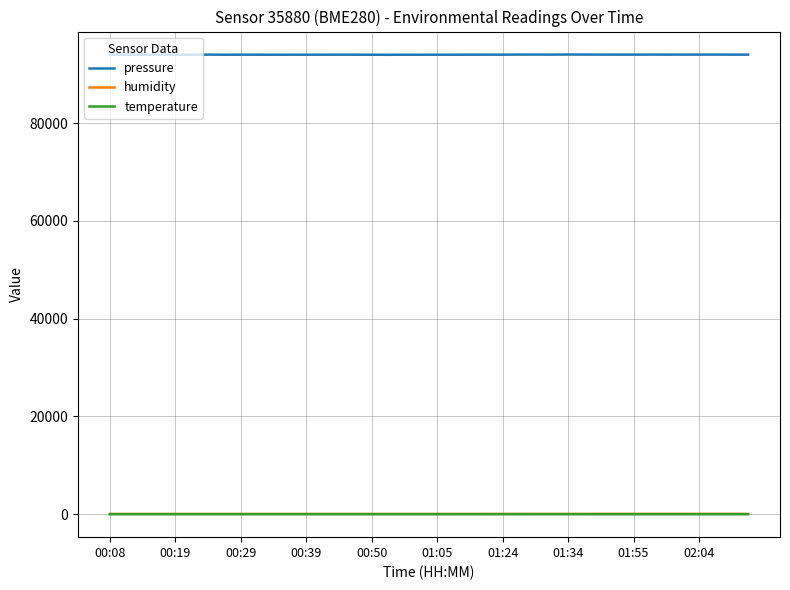

What is the maximum value for pressure?

94027.3